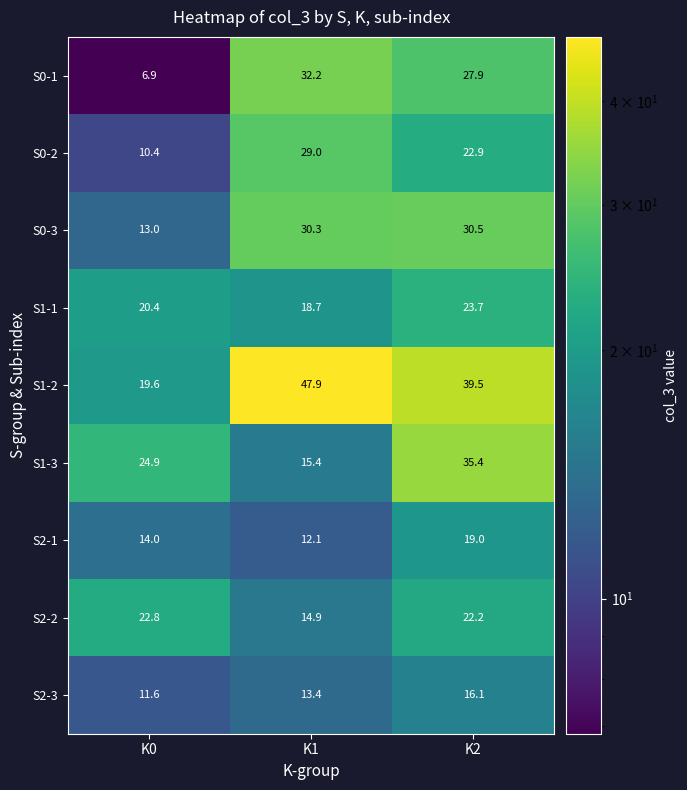

At how many categories does at least one series exceed 39?

2